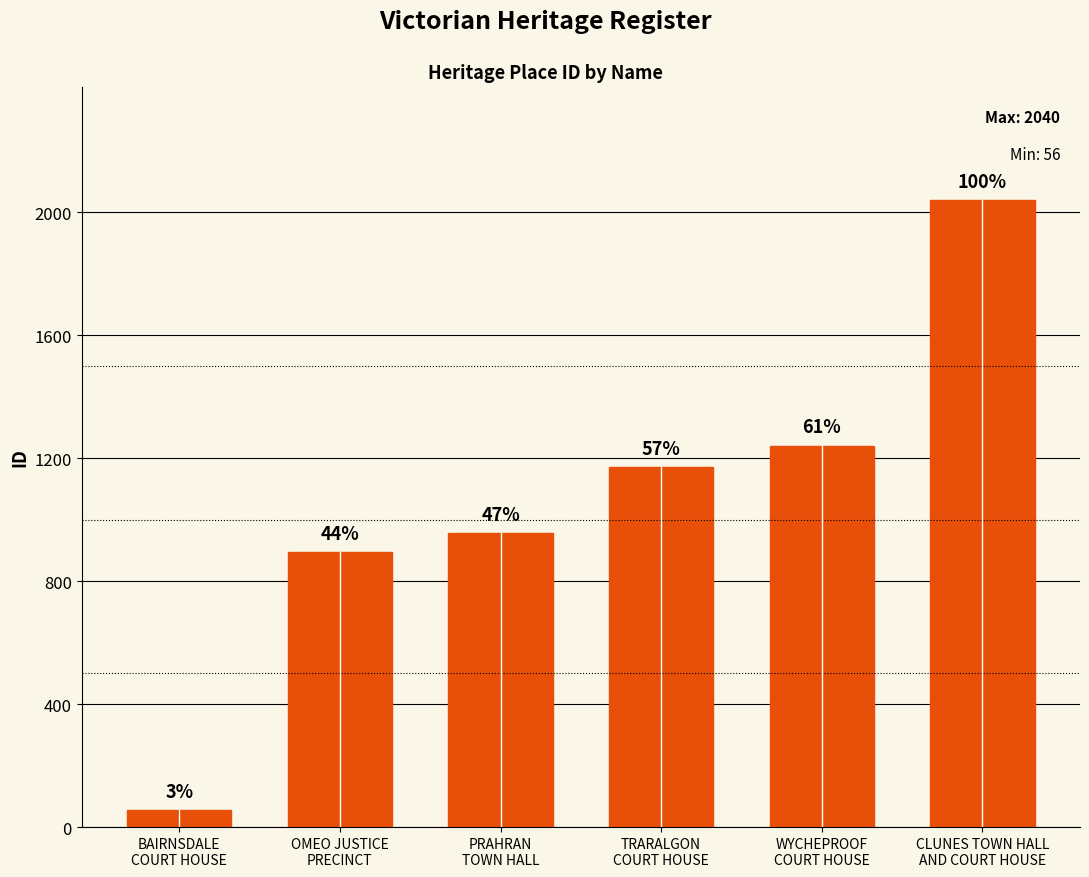

What is the value of the 5th bar from the left?

1241